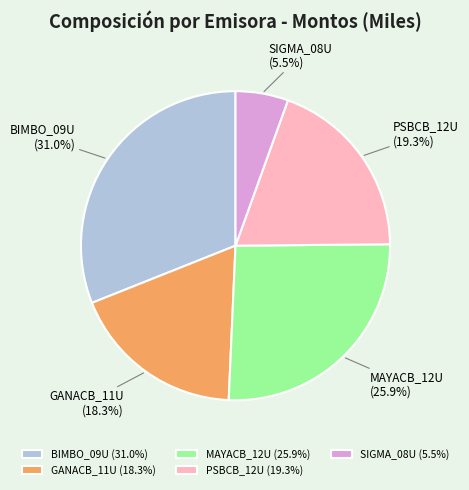

Combined, do GANACB_11U and SIGMA_08U account for over 50%?

No